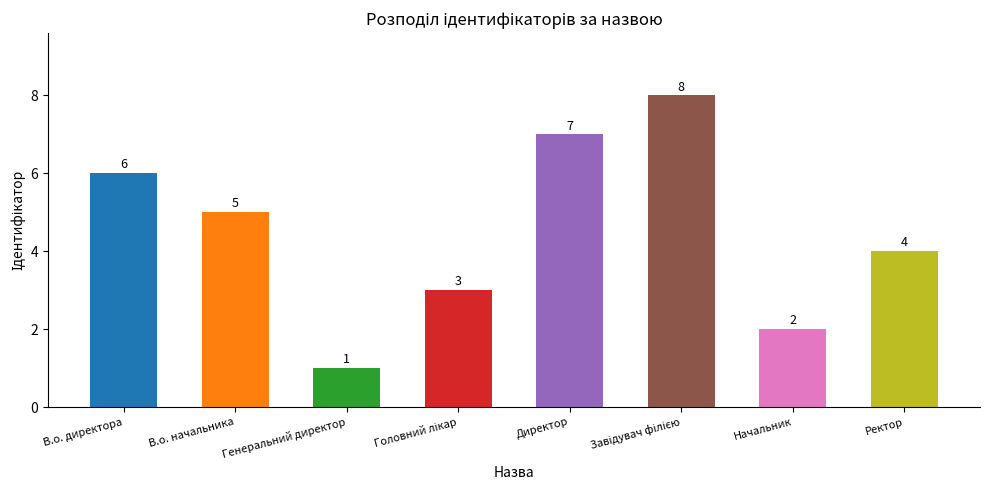

What is the difference between the second highest and minimum values?

6